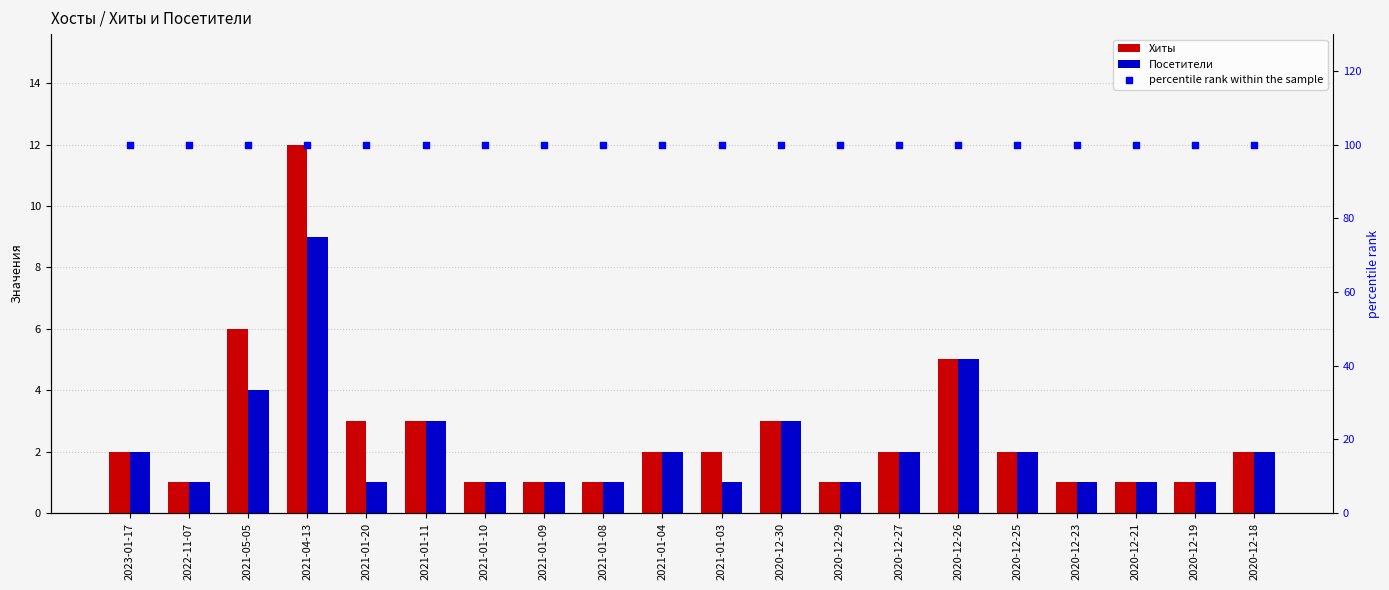

What are all the series names shown in the legend?

Хиты, Посетители, percentile rank within the sample